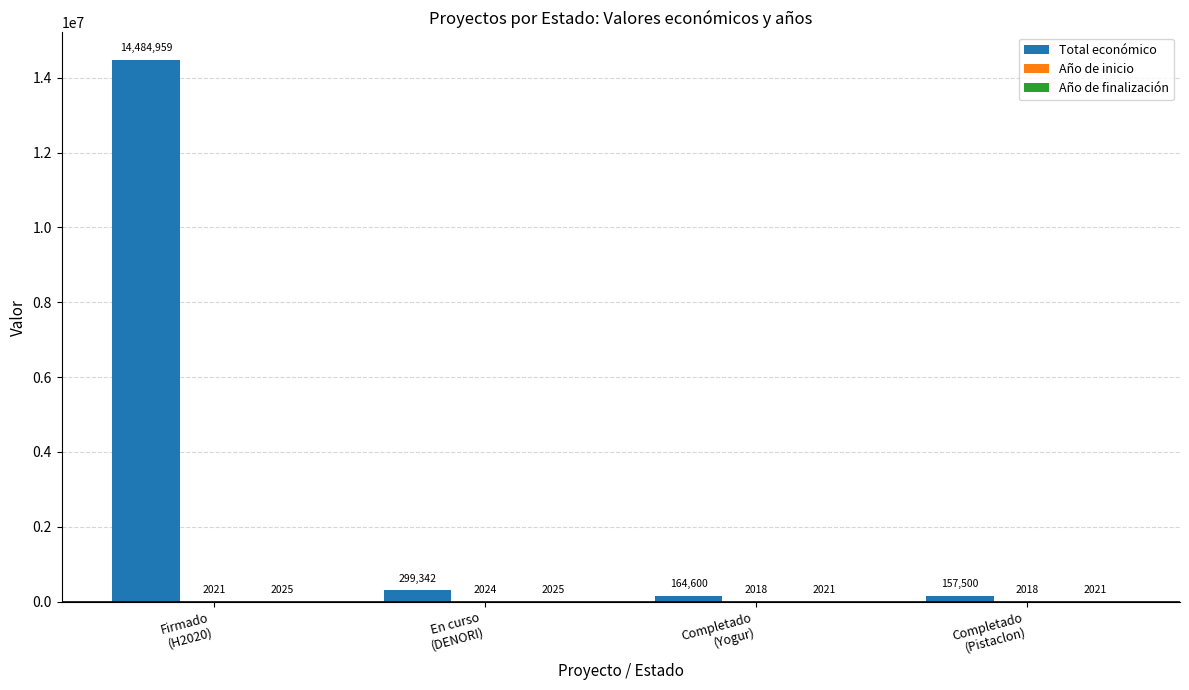

Which series has the largest total across all categories?

Total económico